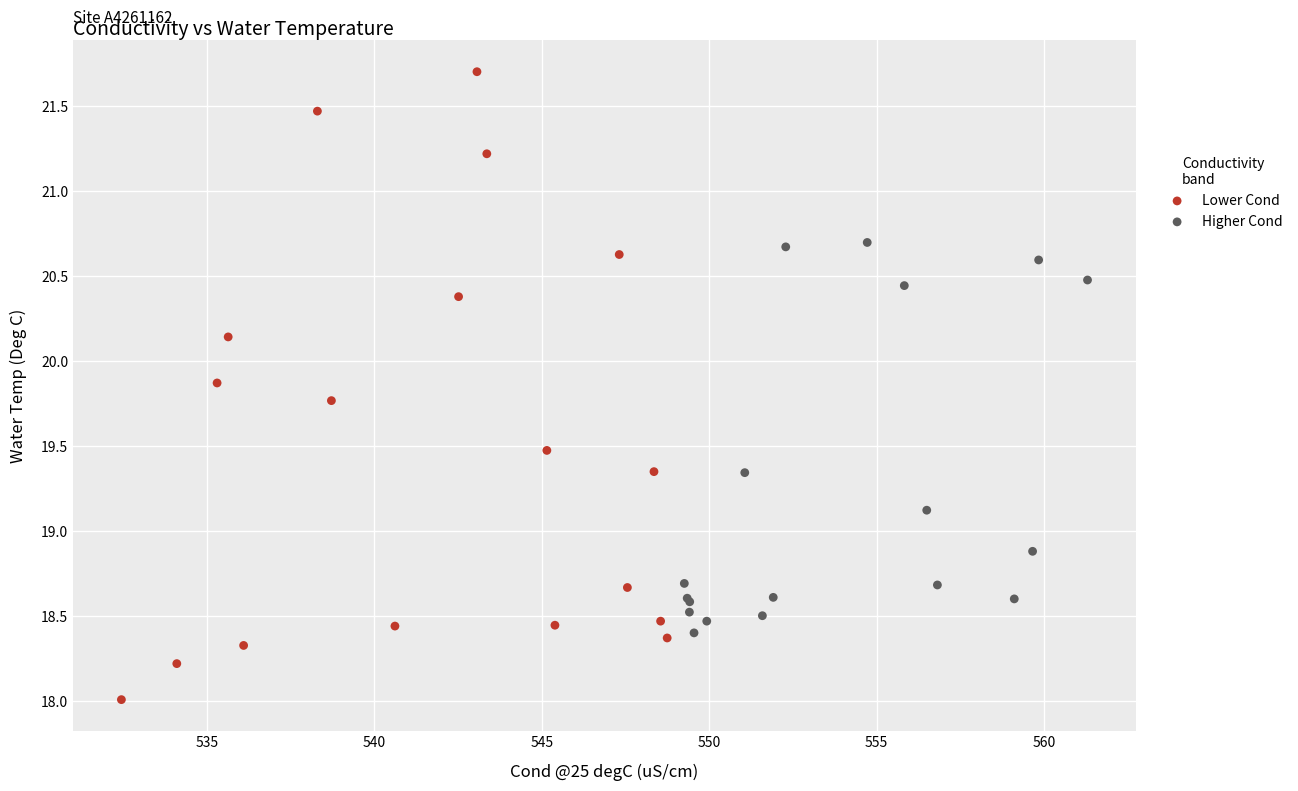

Which series has the widest spread of Y values?

Lower Cond